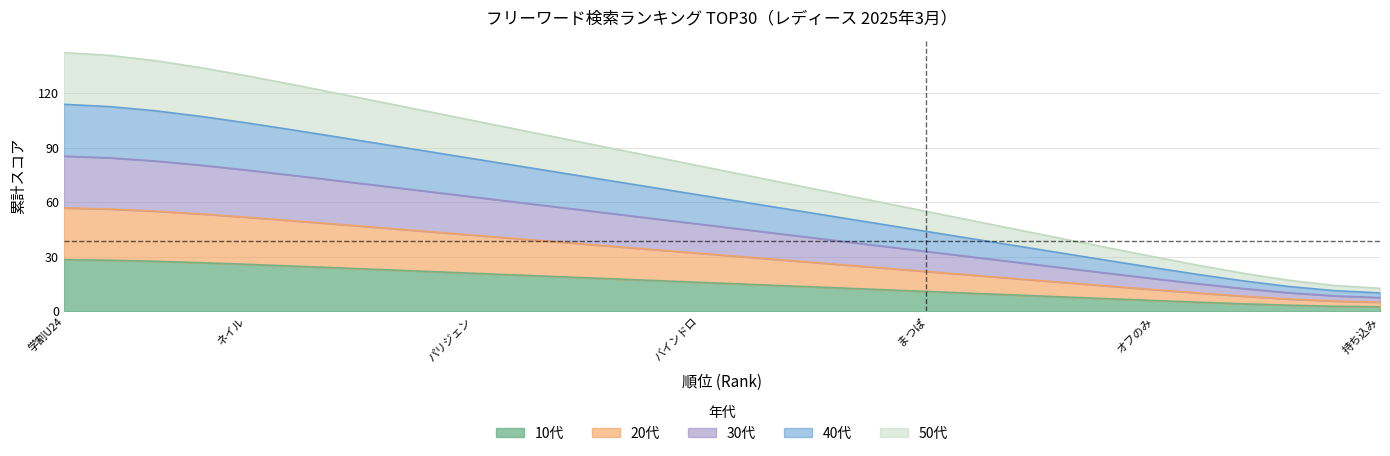

Is the value of 40代 at ネイル greater than the value of 20代 at パリエク?

Yes